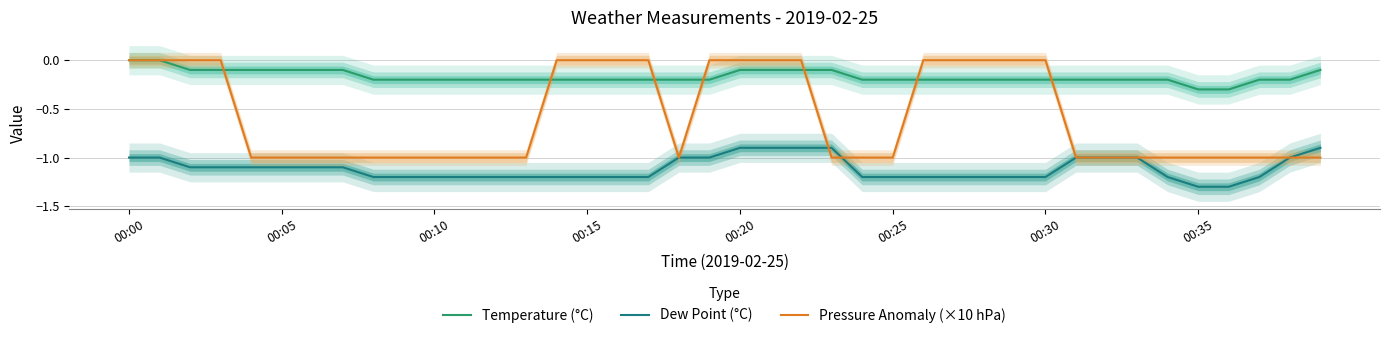

The Temperature (°C) series shows -0.3 at 00:10. True or false?

False